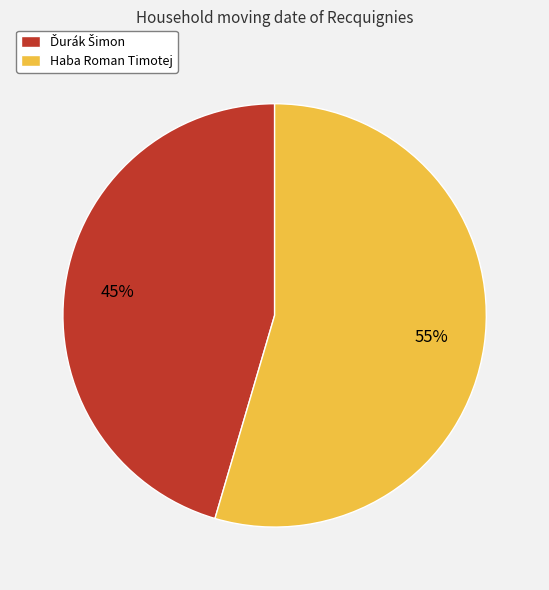

To the nearest percent, what is the average slice percentage?

50%